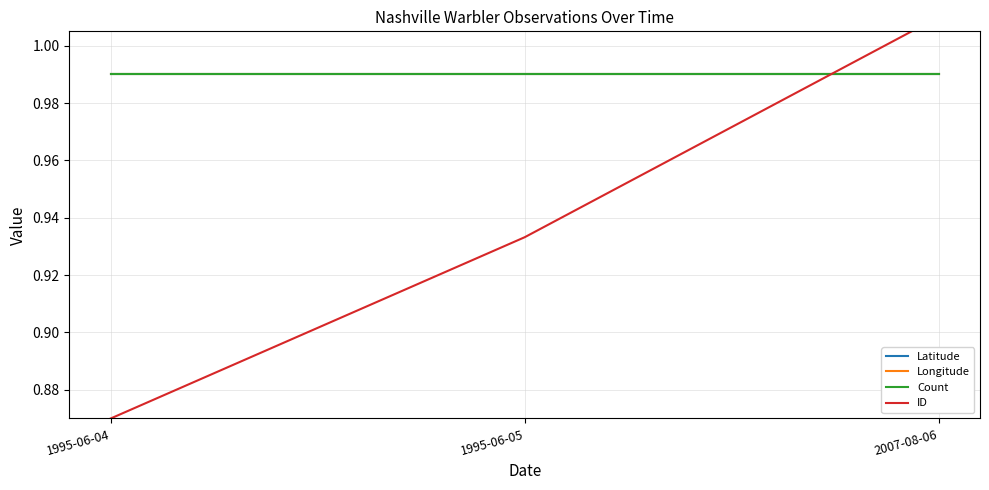

What is the label of the 3rd point from the left?

2007-08-06